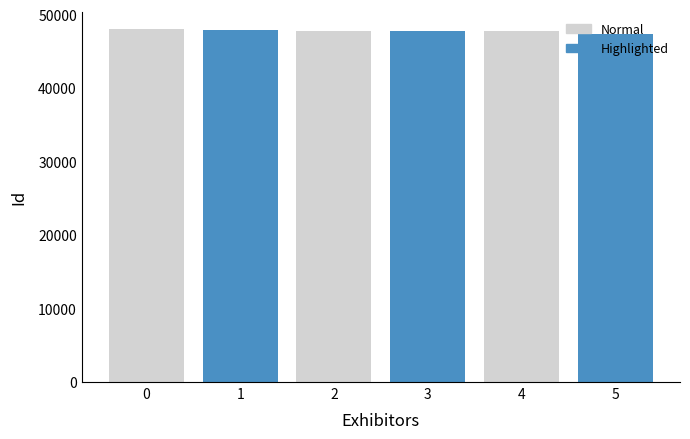

How many categories are shown in the chart?

6